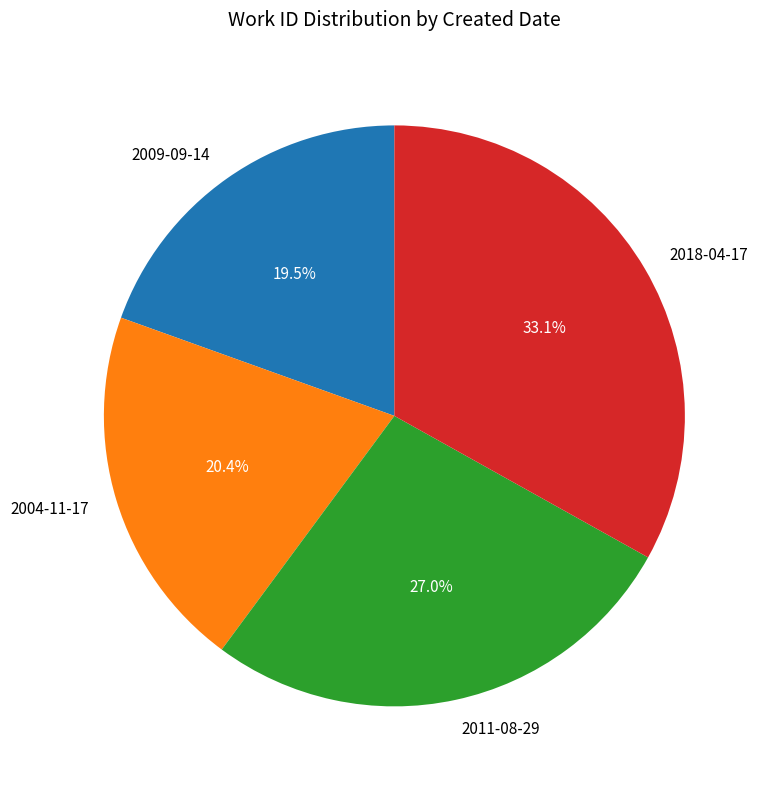

Which slice is the largest?

2018-04-17